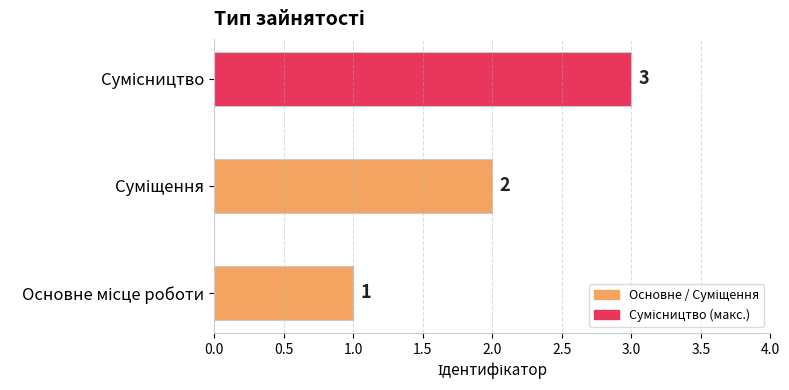

What is the maximum value shown in the chart?

3